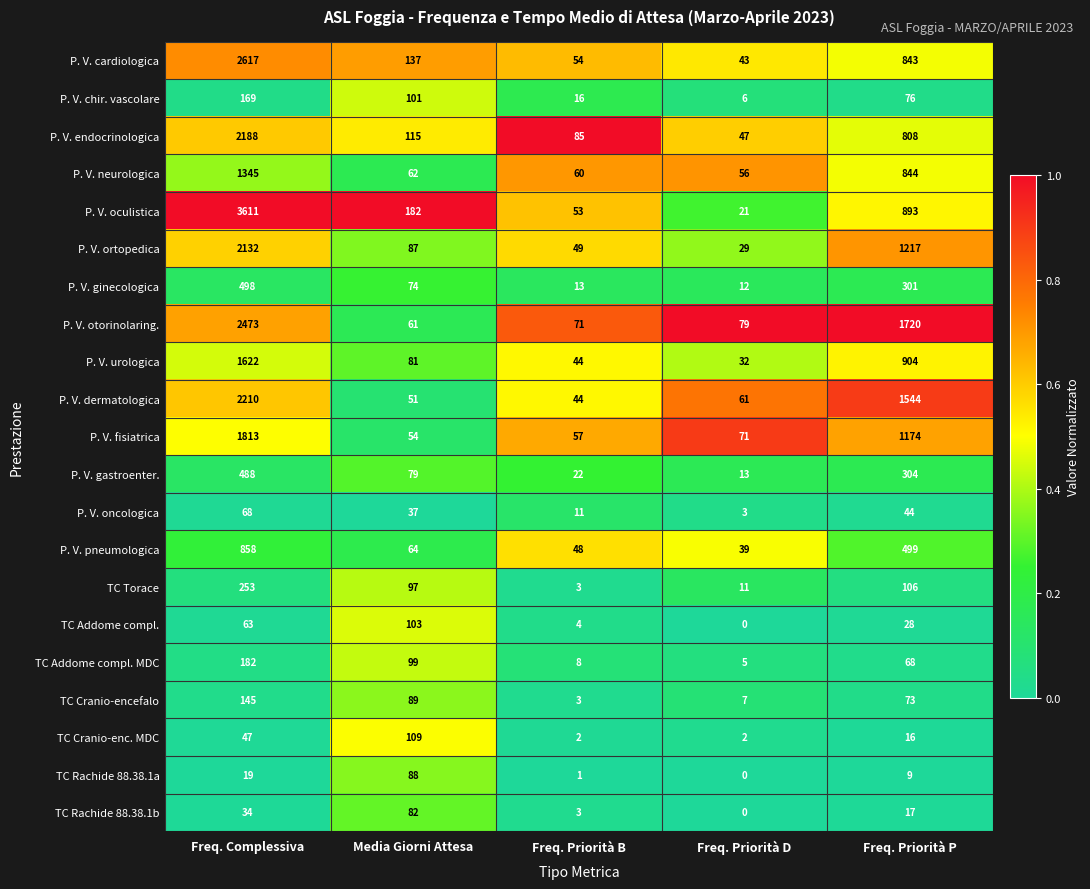

What value does the P. V. neurologica series have at Media Giorni Attesa, to the nearest 50?

50